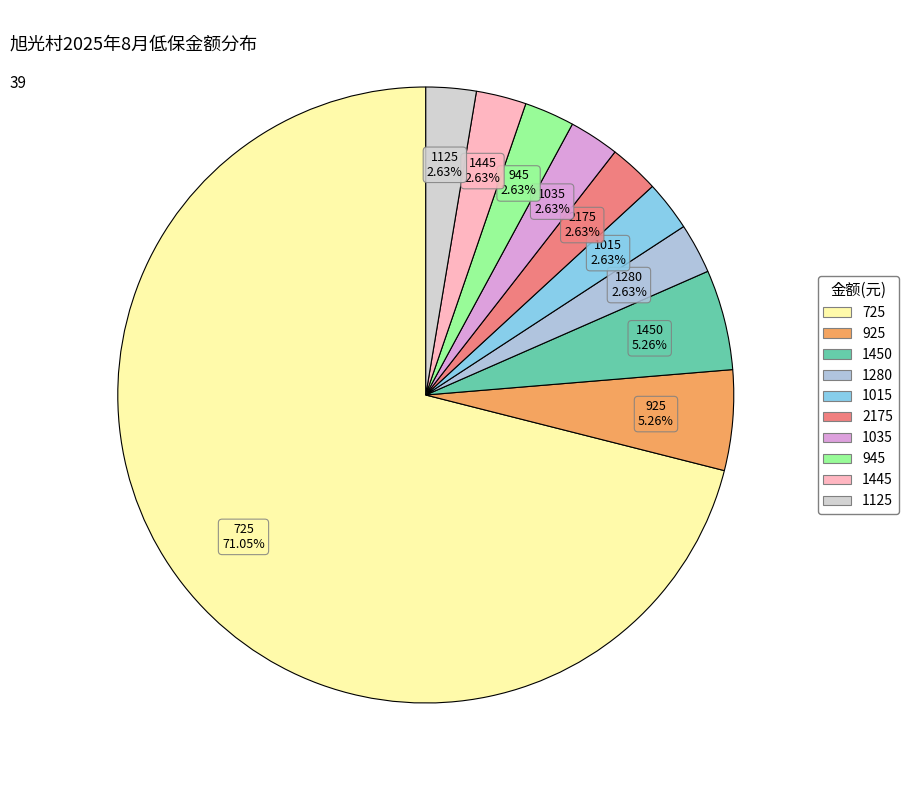

What is the largest slice in the pie chart?

725